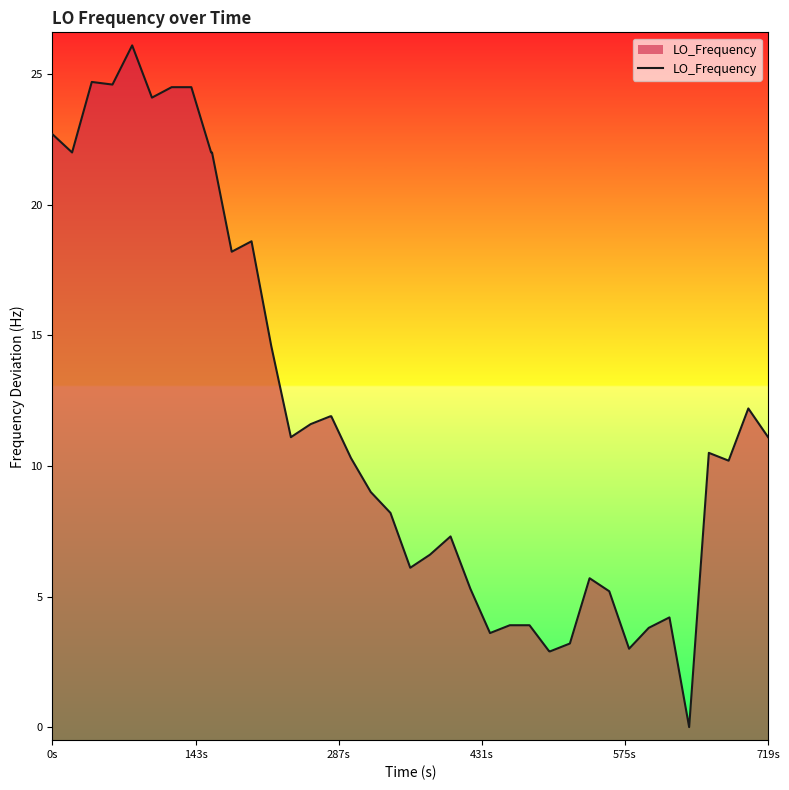

What is the average value?

11.9